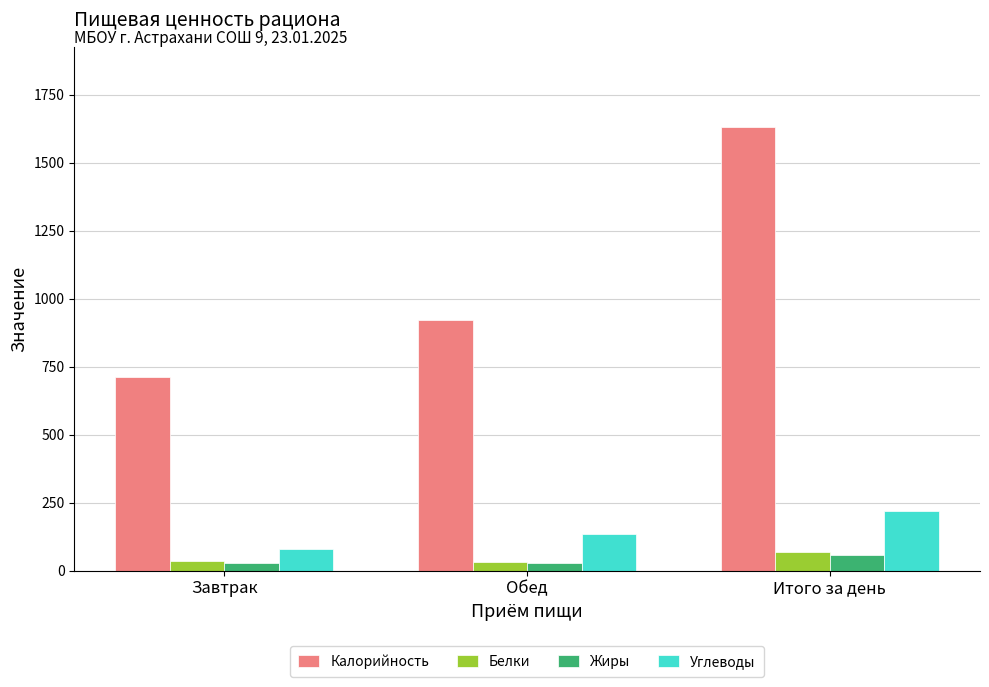

What is the difference between the maximum and second lowest values in the Белки series?

32.5